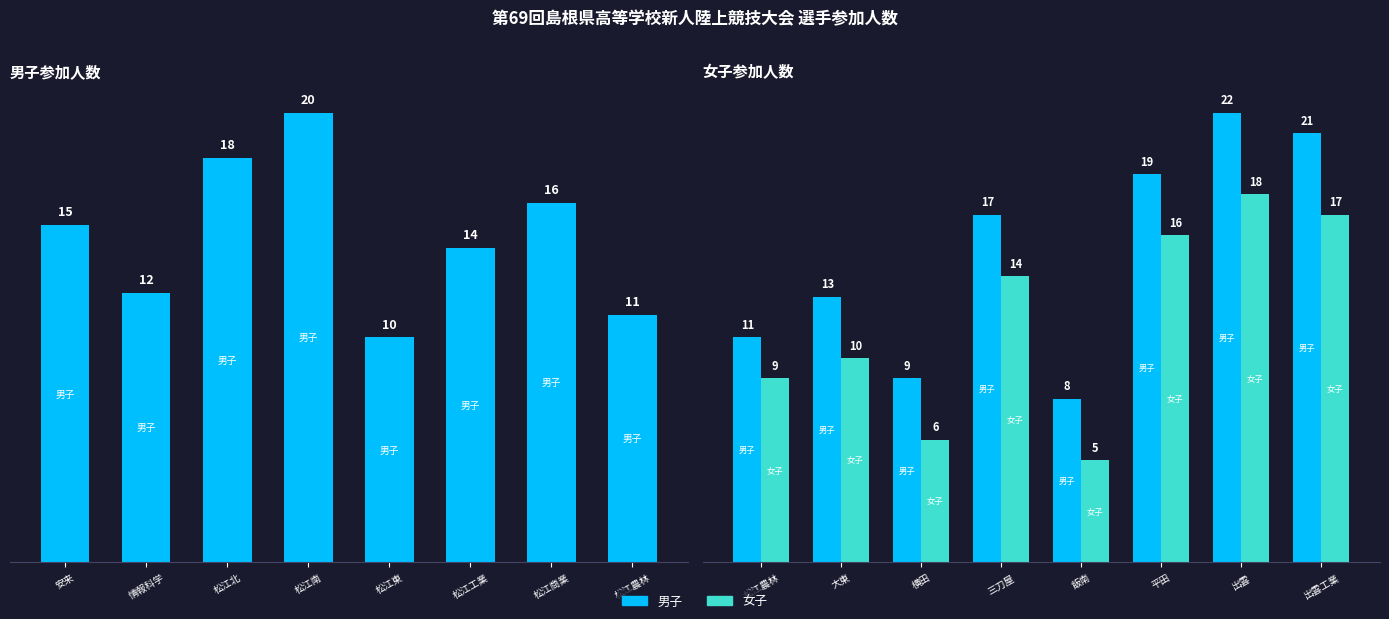

How many data points in 男子 are above 17?

3